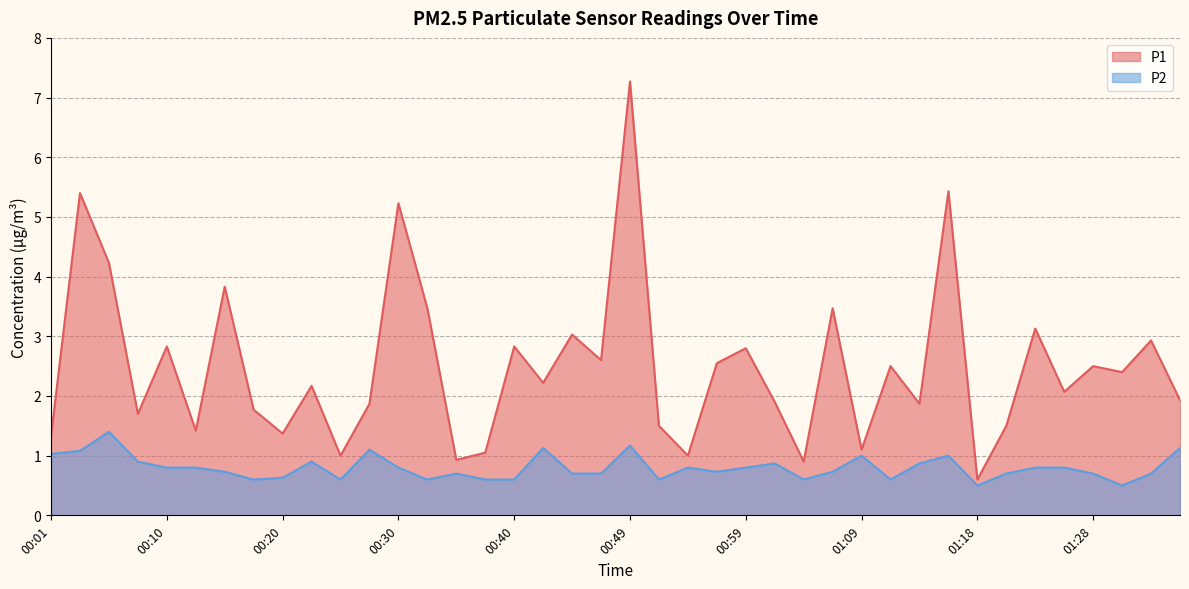

How many data points in P1 are above 2?

22